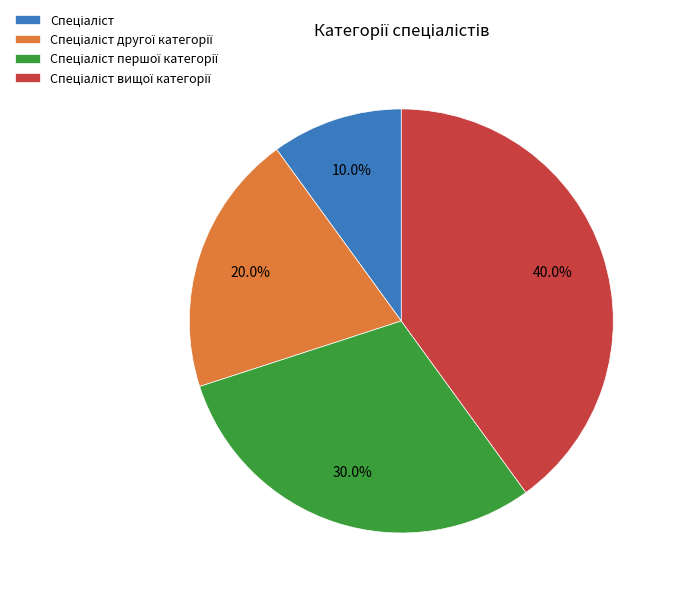

Is there any slice that represents more than half of the pie?

No